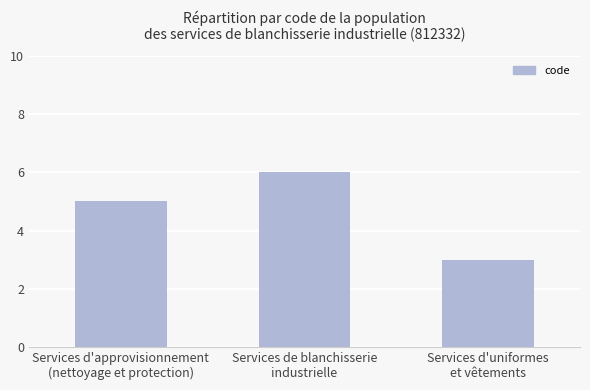

List the labels in order of value, largest first.

Services de blanchisserie
industrielle, Services d'approvisionnement
(nettoyage et protection), Services d'uniformes
et vêtements